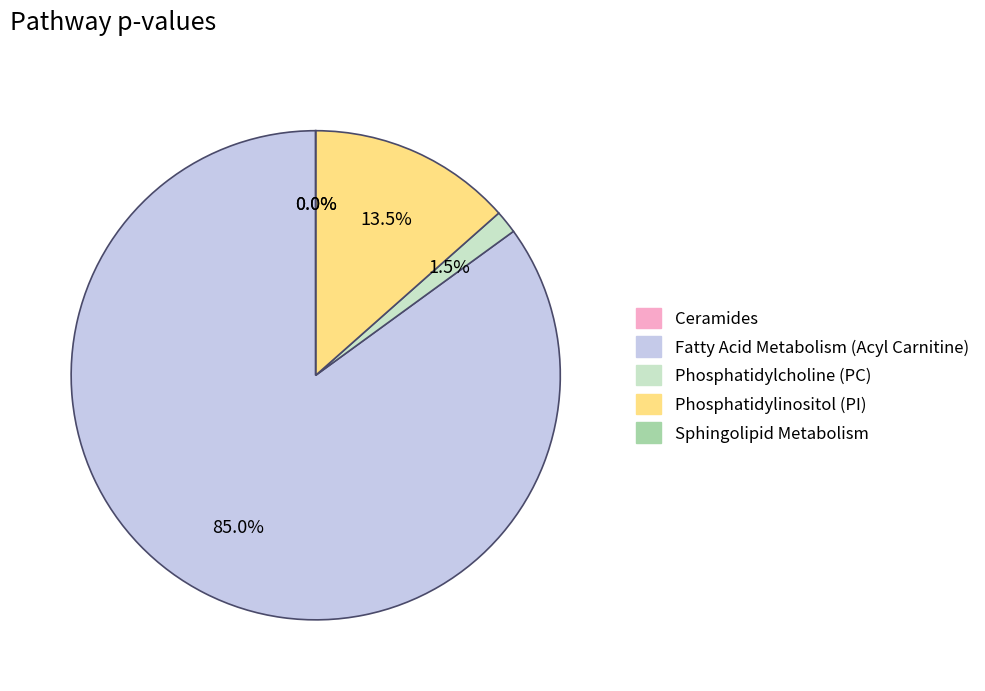

Rank the categories by value from highest to lowest.

Fatty Acid Metabolism (Acyl Carnitine), Phosphatidylinositol (PI), Phosphatidylcholine (PC), Ceramides, Sphingolipid Metabolism